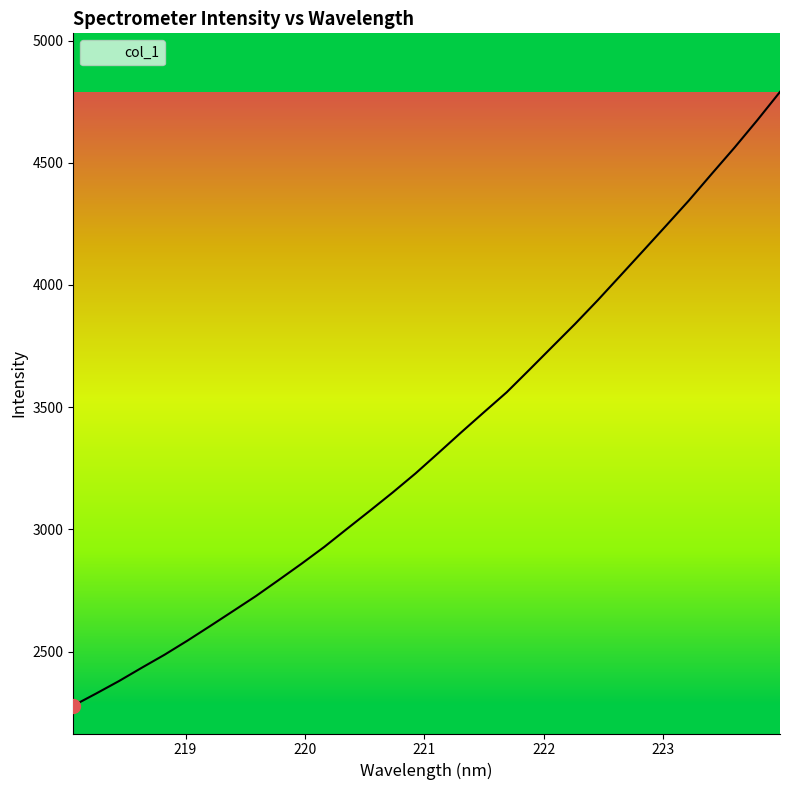

What is the maximum value shown in the chart?

4790.0